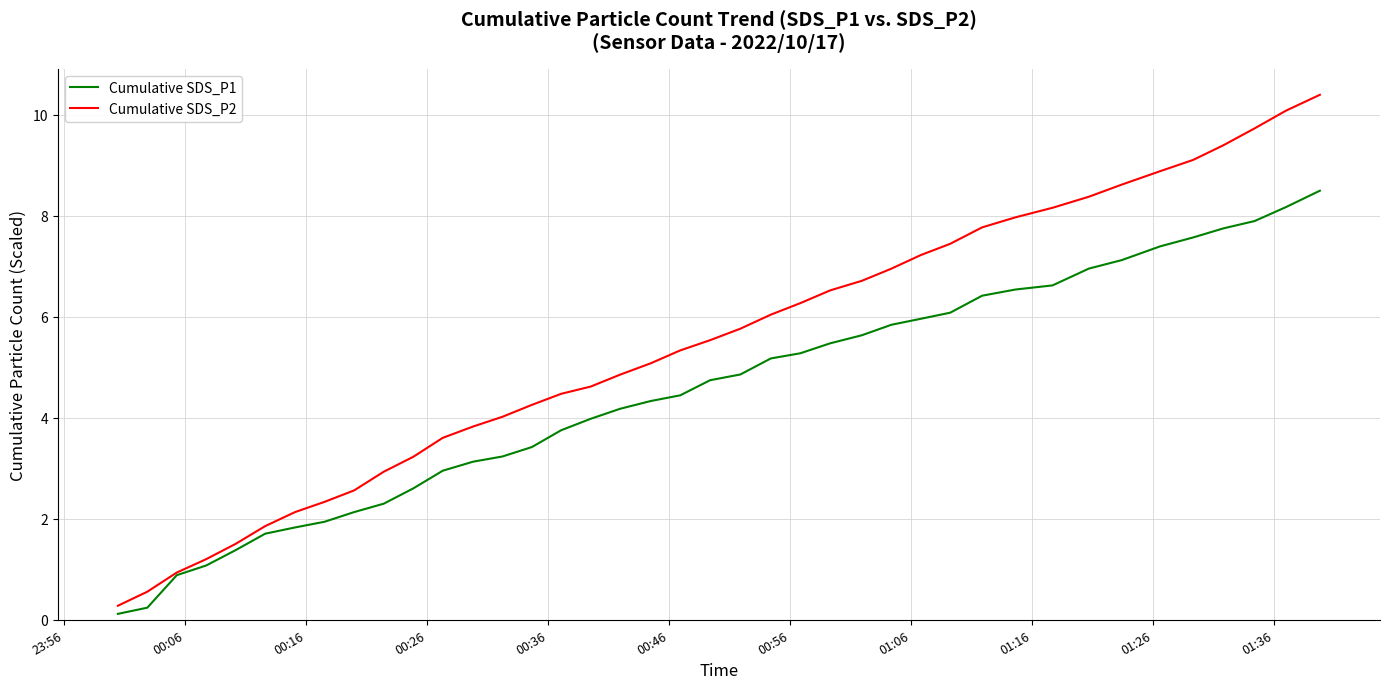

Which series has the widest spread of values?

Cumulative SDS_P2